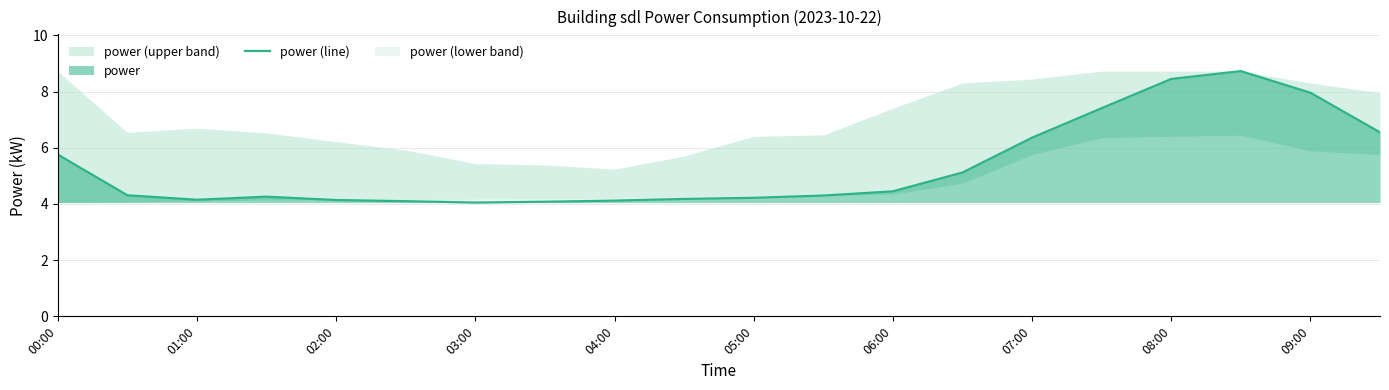

What is the highest value of the power (line) series?

8.7